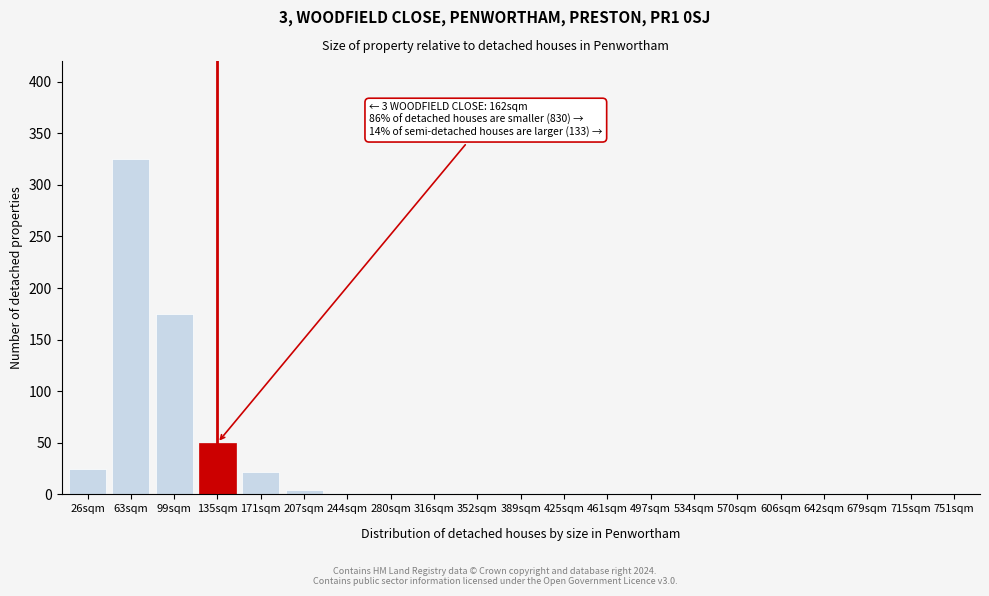

Reading right to left, extract all data points from this chart.

751sqm=1	715sqm=1	679sqm=1	642sqm=1	606sqm=1	570sqm=1	534sqm=1	497sqm=1	461sqm=1	425sqm=1	389sqm=1	352sqm=1	316sqm=1	280sqm=1	244sqm=1	207sqm=4	171sqm=22	135sqm=50	99sqm=175	63sqm=325	26sqm=25